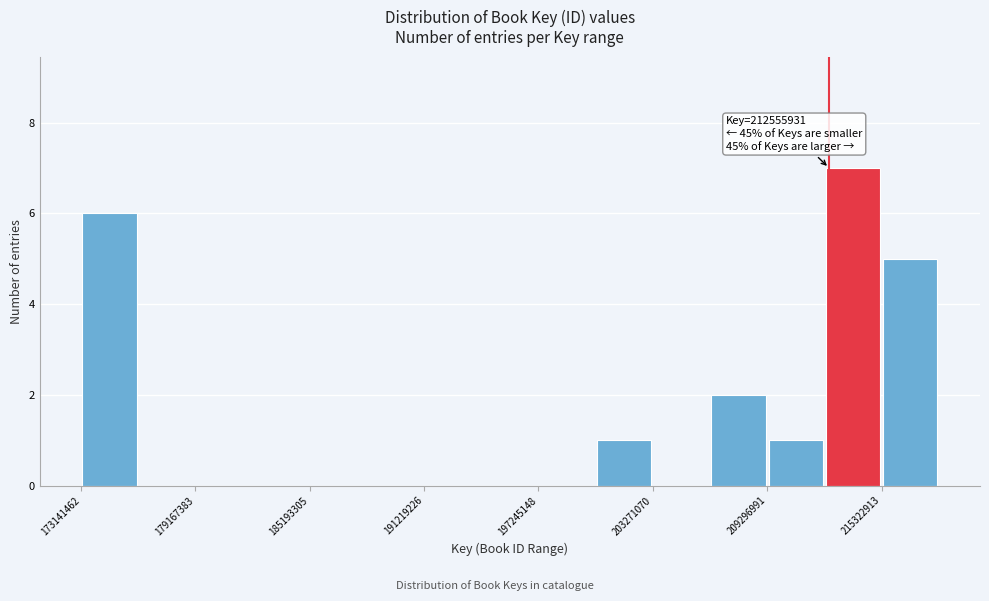

Read against the x-axis, roughly where is the centre of the tallest bar?

214000000